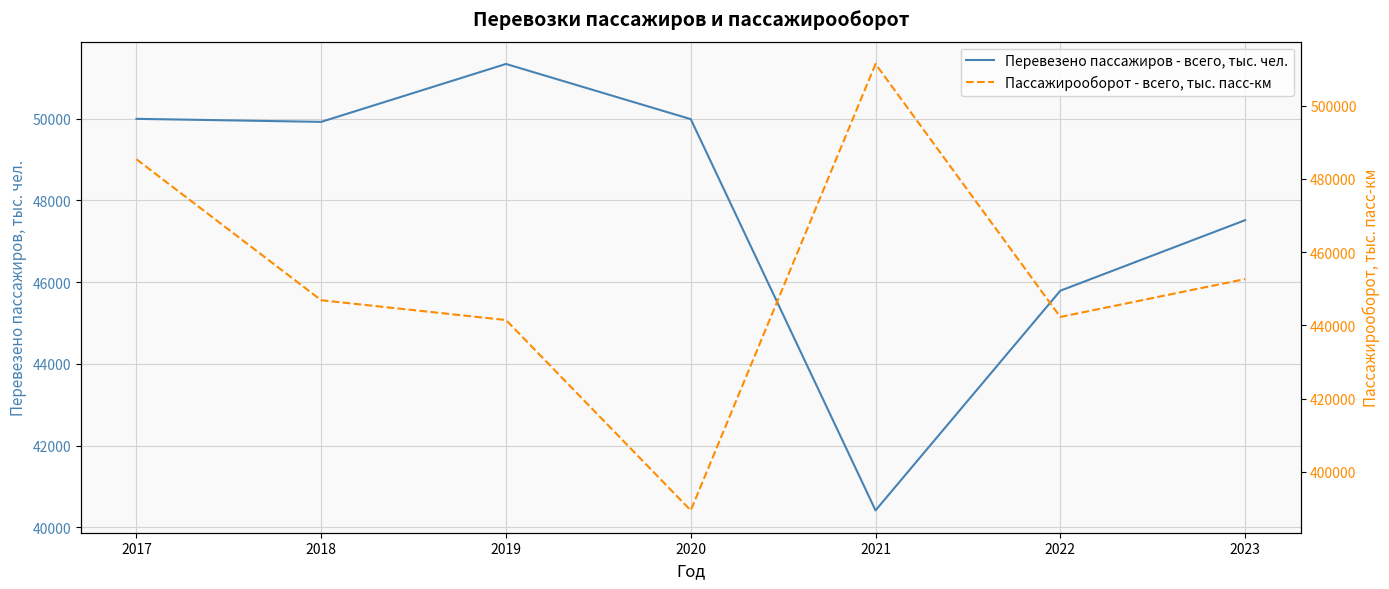

True or false: Пассажирооборот - всего, тыс. пасс-км and Перевезено пассажиров - всего, тыс. чел. cross at least once.

False